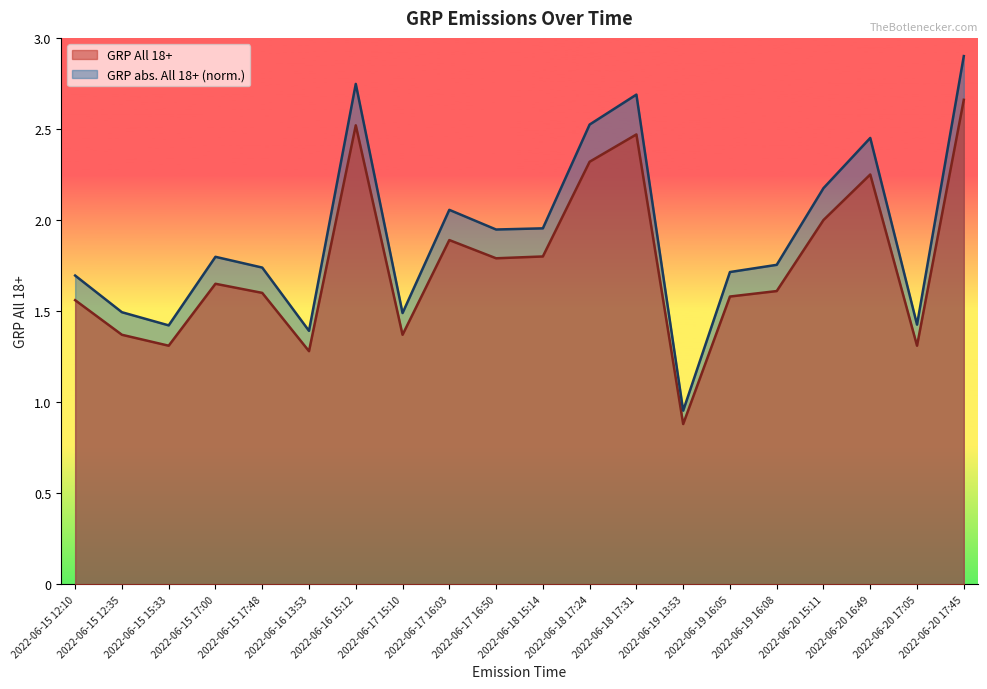

Reading left to right, extract all data points from this chart.

GRP All 18+: 1.6	1.4	1.3	1.6	1.6	1.3	2.5	1.4	1.9	1.8	1.8	2.3	2.5	0.9	1.6	1.6	2.0	2.2	1.3	2.7
GRP abs. All 18+: 1.7	1.5	1.4	1.8	1.7	1.4	2.7	1.5	2.1	1.9	2.0	2.5	2.7	1.0	1.7	1.8	2.2	2.5	1.4	2.9